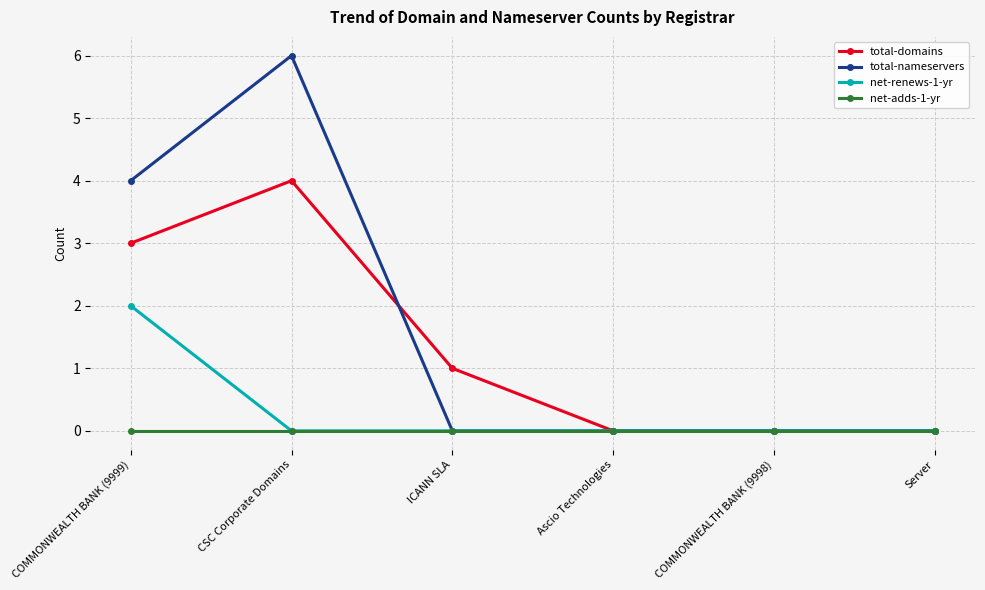

Which series has the largest range (max minus min)?

total-nameservers